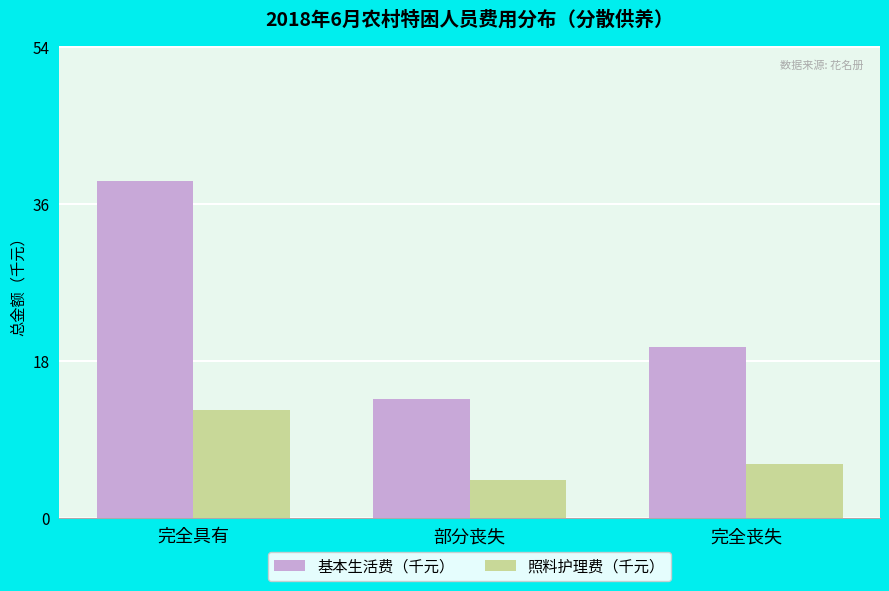

Count the number of data series in this chart.

2